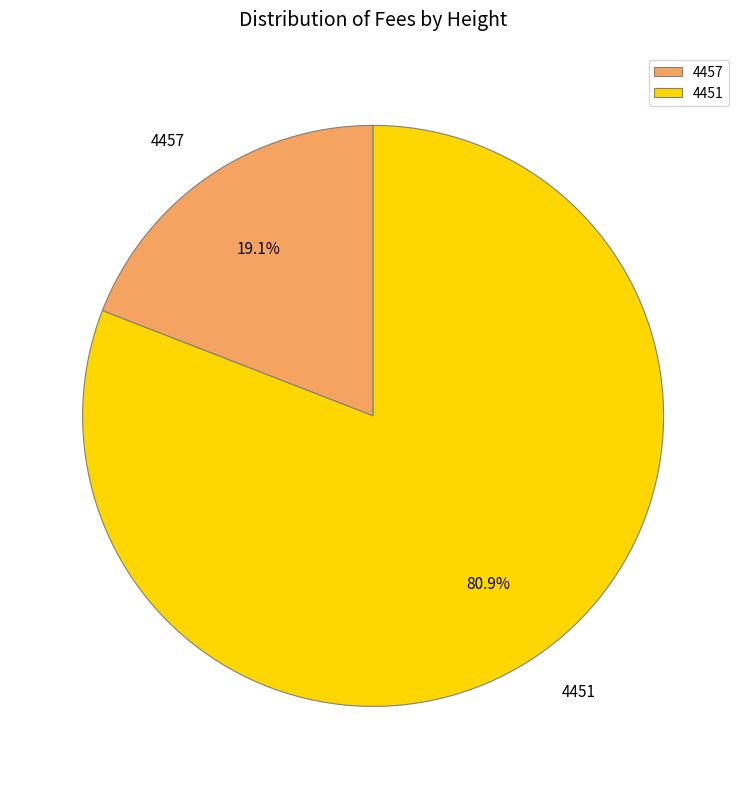

What is the total percentage of 4457 and 4451?

100.0%